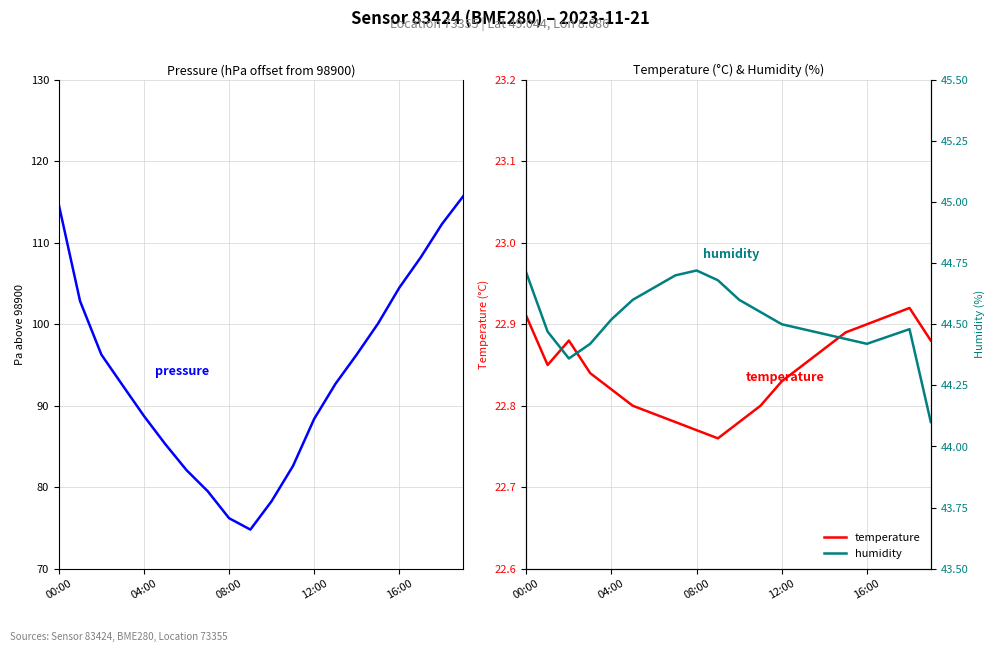

True or false: temperature has a value of 22.9 at 00:00.

True